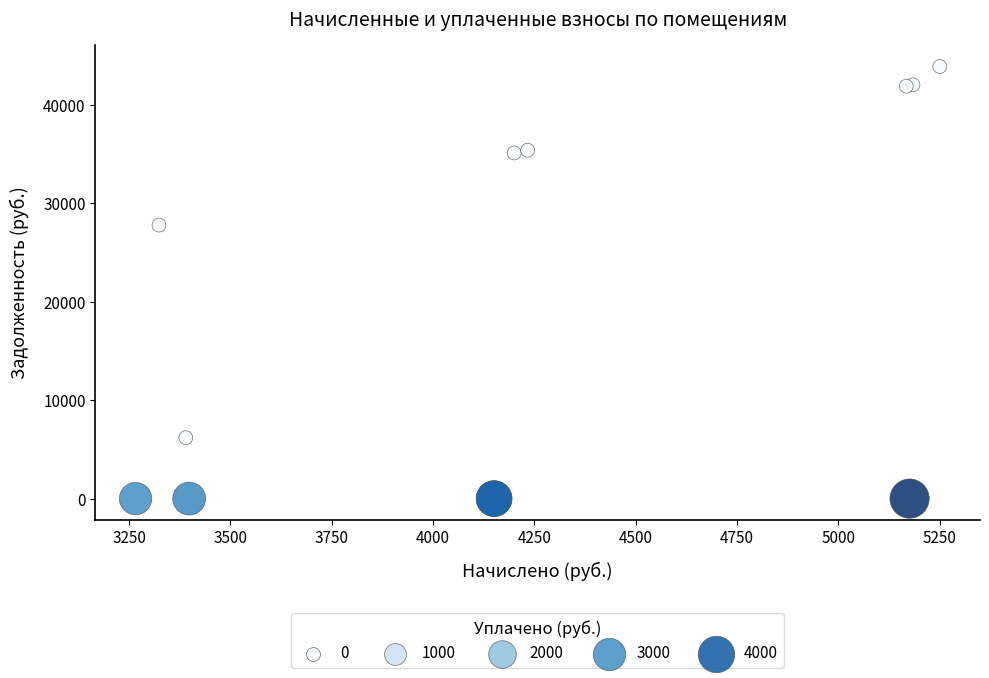

What Y value in the scatter plot is closest to 21933?

27770.1